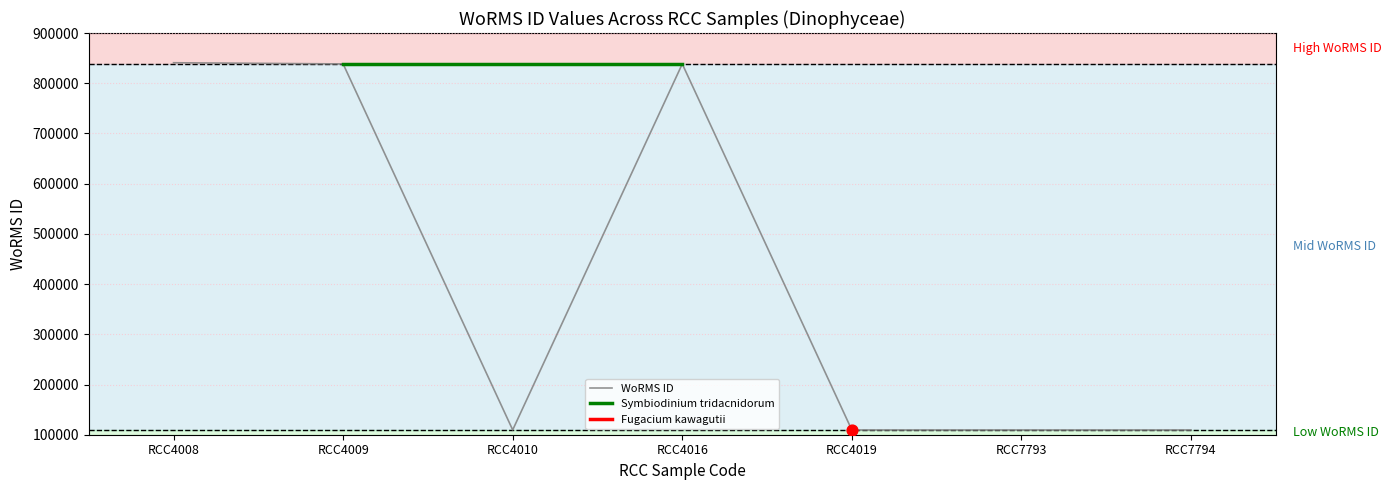

What is the change in value from RCC4008 to RCC7793?

-731354